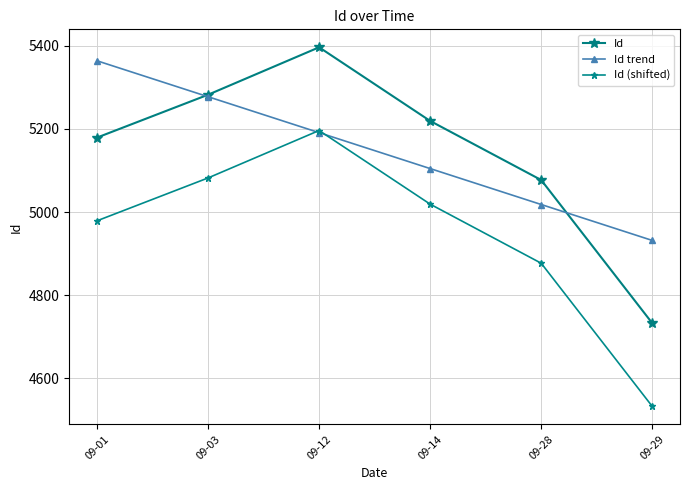

List the series in order of their peak value, lowest first.

Id (shifted), Id trend, Id